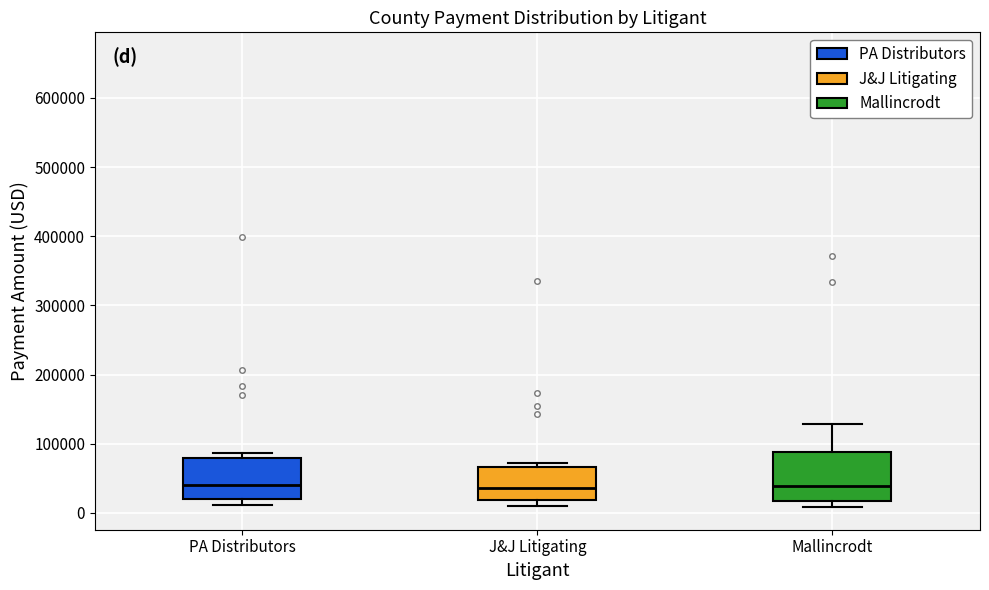

Comparing the boxes themselves (not the whiskers), which one is the tallest?

Mallincrodt